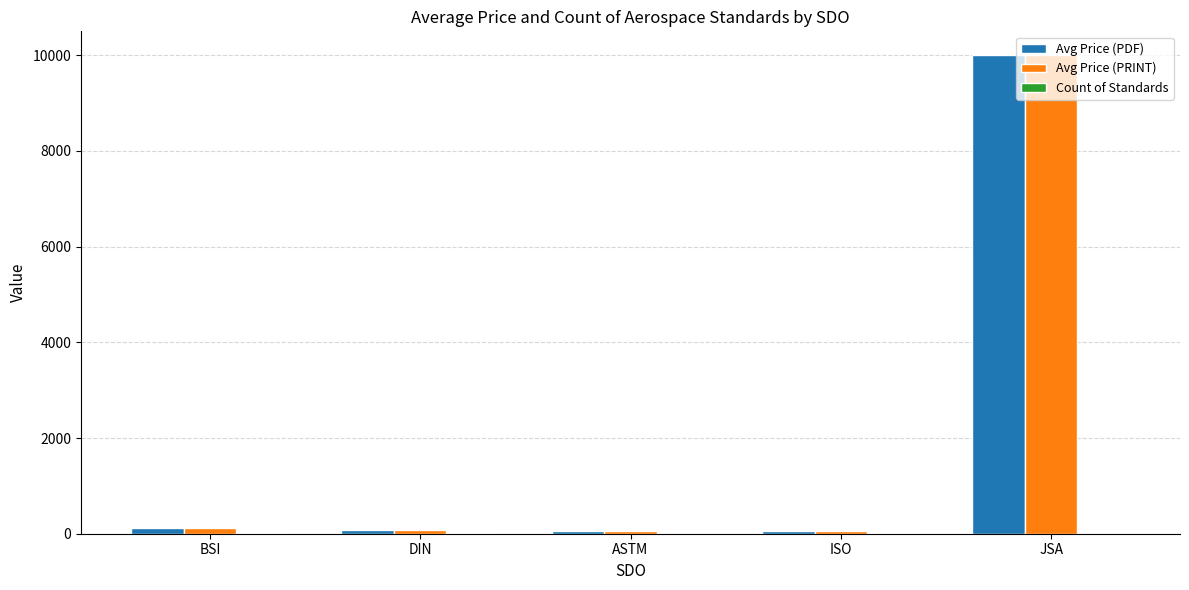

How many groups of bars are there?

5